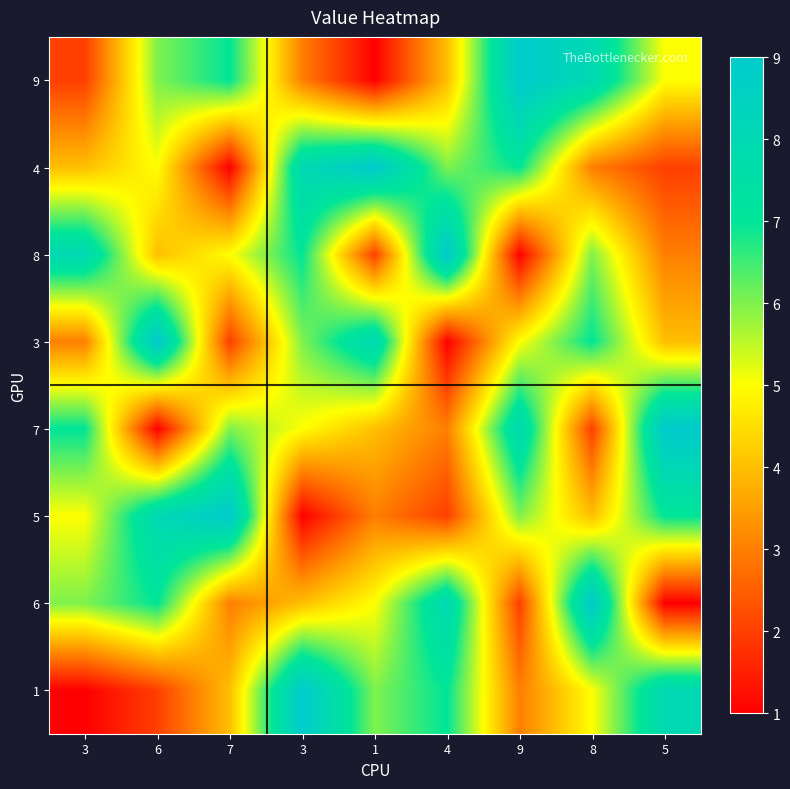

Reading left to right, what are all the values shown in this chart?

9: 3=2	6=6	7=7	3=3	1=1	4=4	9=9	8=8	5=5
4: 3=4	6=5	7=1	3=8	1=9	4=6	9=7	8=3	5=2
8: 3=8	6=4	7=5	3=7	1=2	4=9	9=1	8=6	5=3
3: 3=3	6=9	7=2	3=6	1=8	4=1	9=5	8=7	5=4
7: 3=7	6=1	7=6	3=5	1=4	4=3	9=8	8=2	5=9
5: 3=5	6=8	7=9	3=1	1=3	4=2	9=6	8=4	5=7
6: 3=6	6=7	7=3	3=4	1=5	4=8	9=2	8=9	5=1
1: 3=1	6=2	7=4	3=9	1=6	4=7	9=3	8=5	5=8